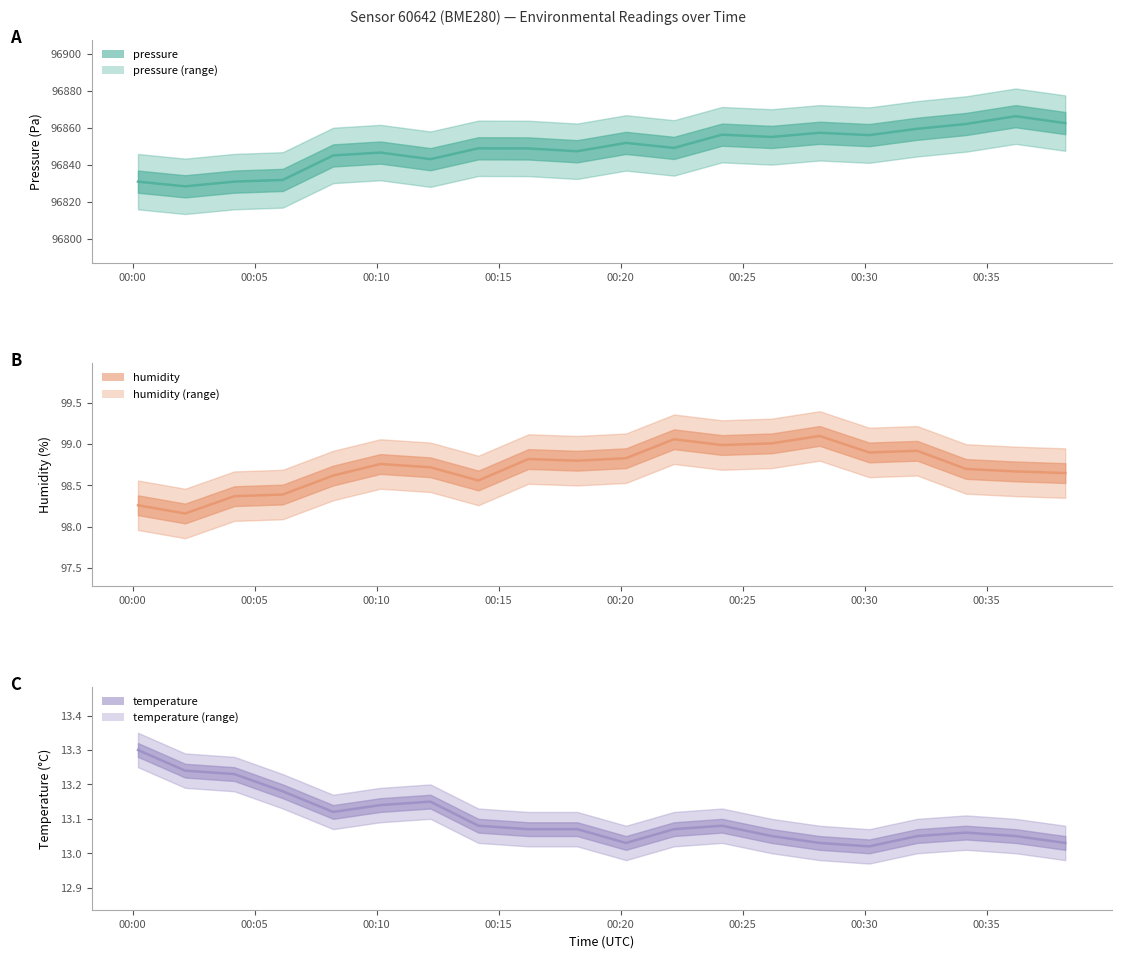

What is the minimum value for pressure?

96828.5